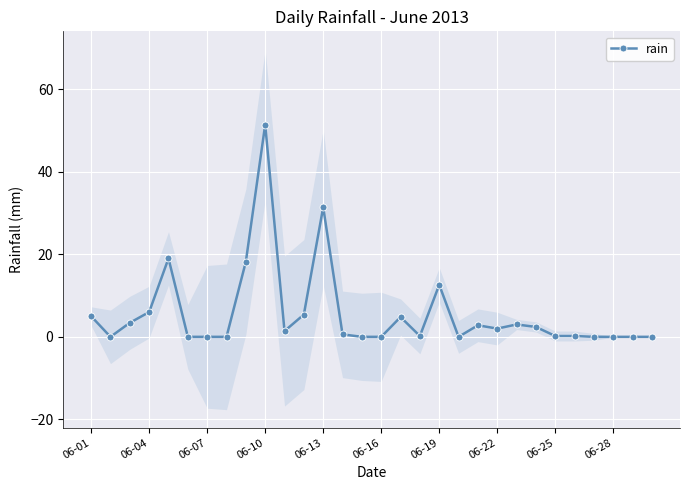

At which label does rain reach its peak?

06-10